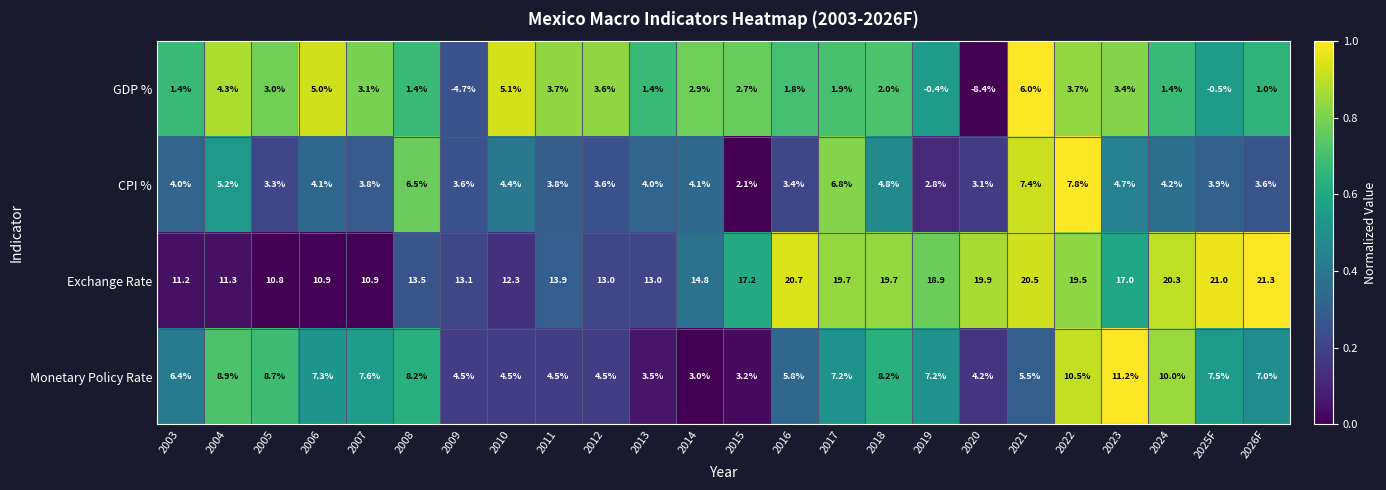

Which series changed the most between 2009 and 2020?

Exchange Rate